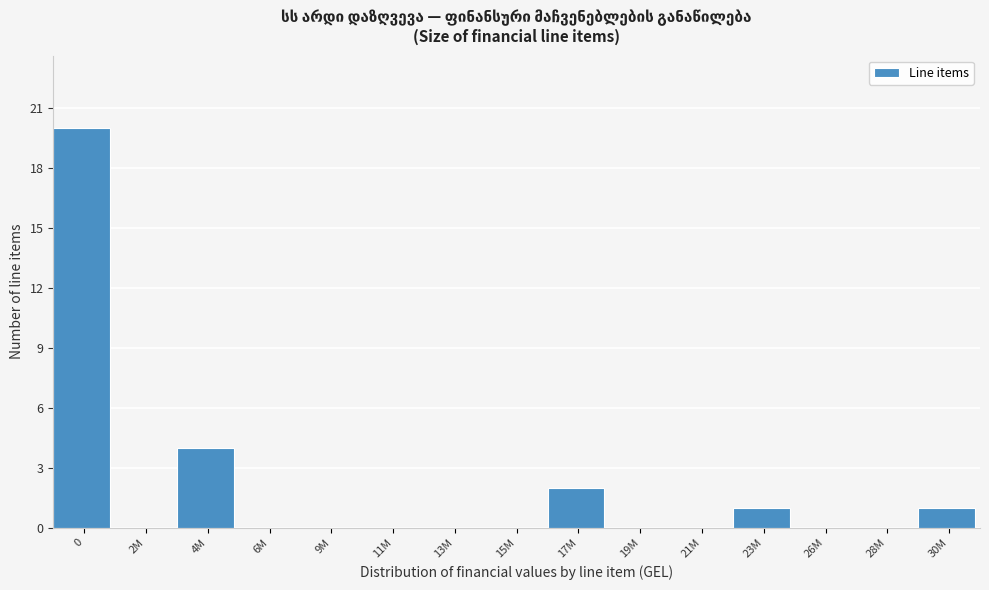

Reading right to left, extract all data points from this chart.

30M=1	28M=0	26M=0	23M=1	21M=0	19M=0	17M=2	15M=0	13M=0	11M=0	9M=0	6M=0	4M=4	2M=0	0=20